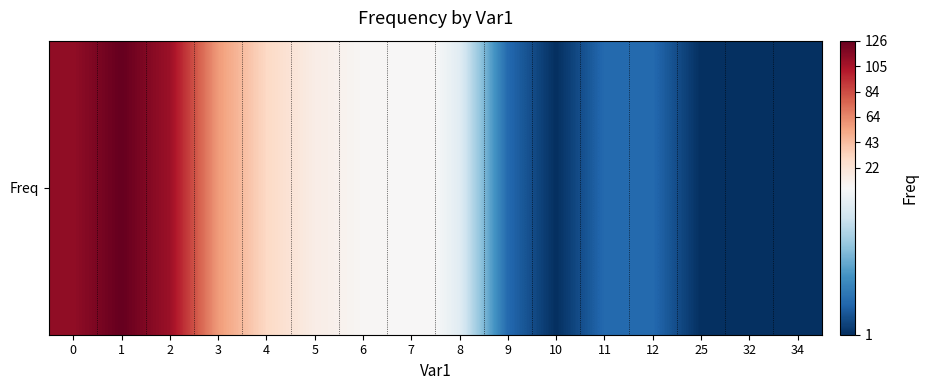

What is the change in value from 11 to 34?

-1